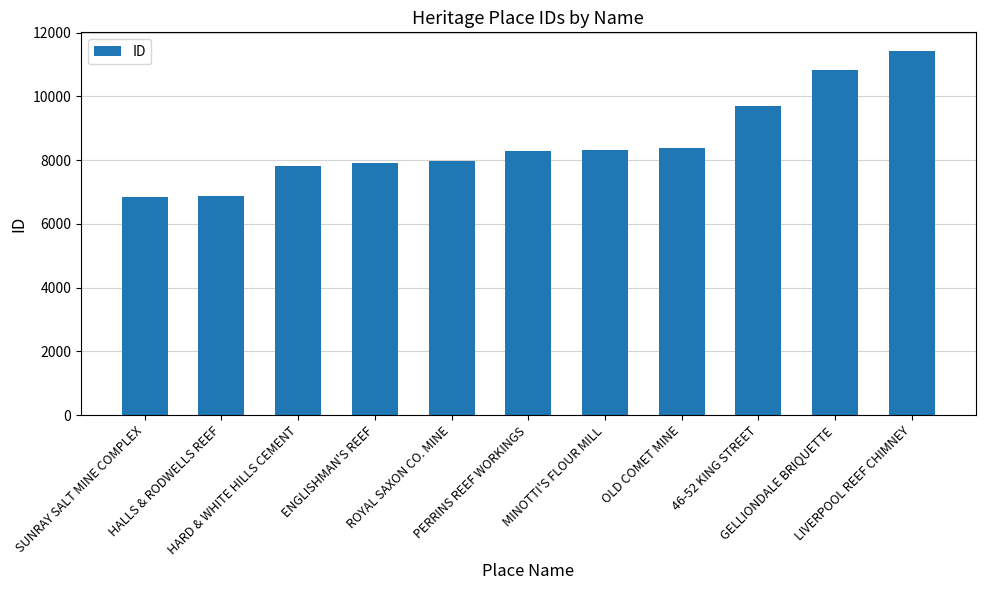

Are the bars grouped side by side (vs. stacked)?

No